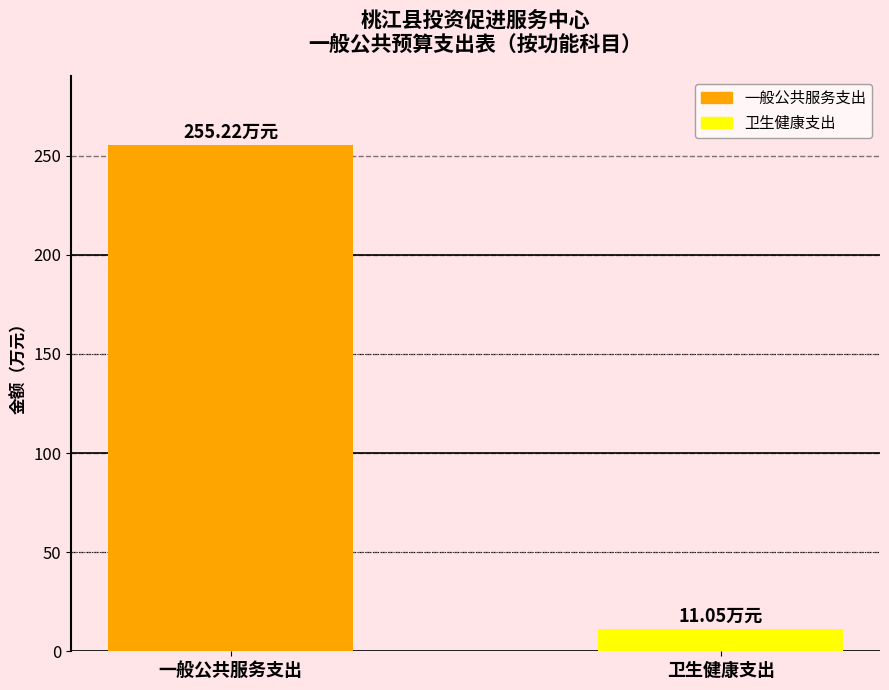

What is the maximum value shown in the chart?

255.2